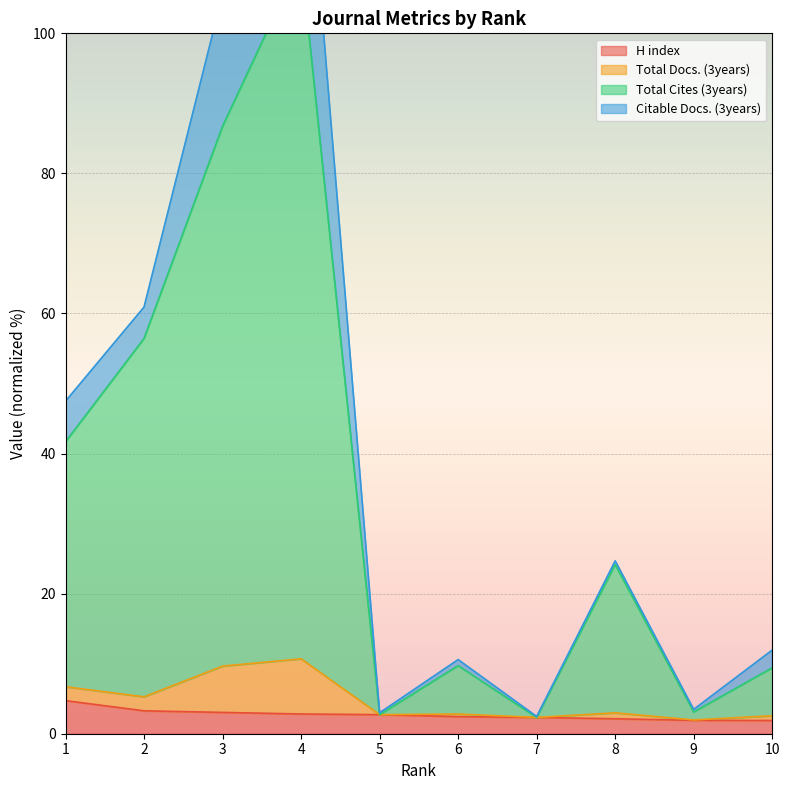

What is the lowest value of the Total Cites (3years) series?

2.3